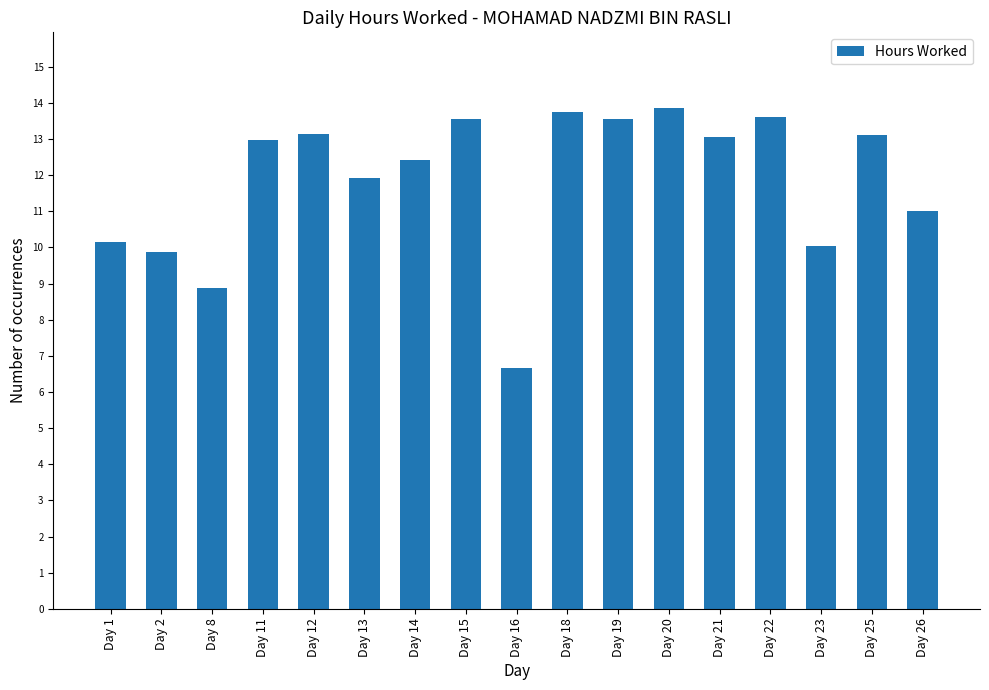

Reading right to left, extract all data points from this chart.

11.0	13.1	10.1	13.6	13.1	13.9	13.6	13.8	6.7	13.6	12.4	11.9	13.1	13.0	8.9	9.9	10.2